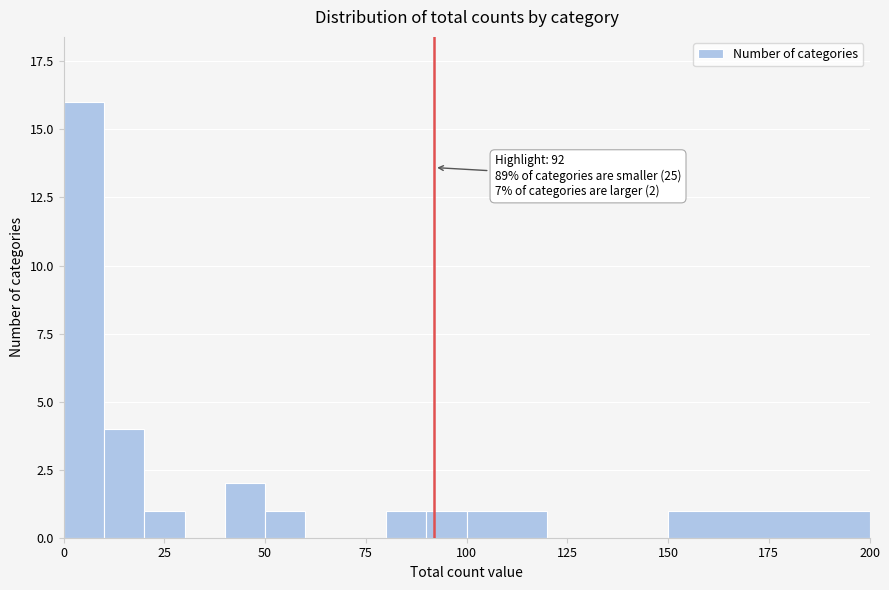

Around what value on the x-axis is the tallest bar? Give the approximate position of its centre, as read against the axis.

5